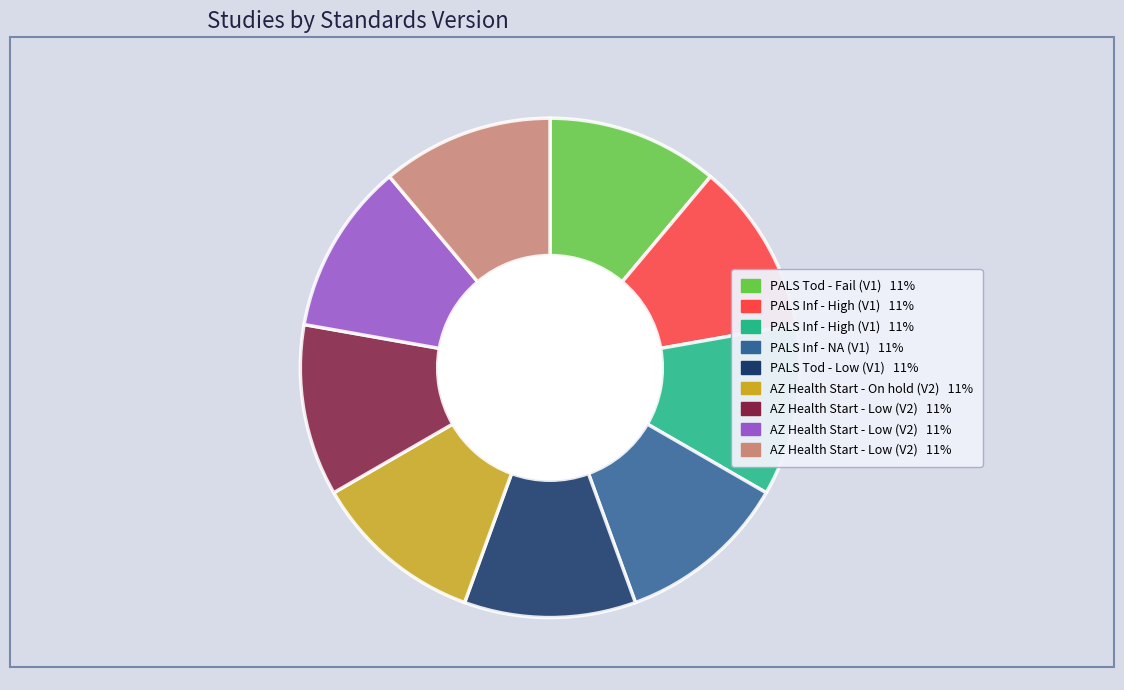

Is there any slice that represents more than half of the pie?

No